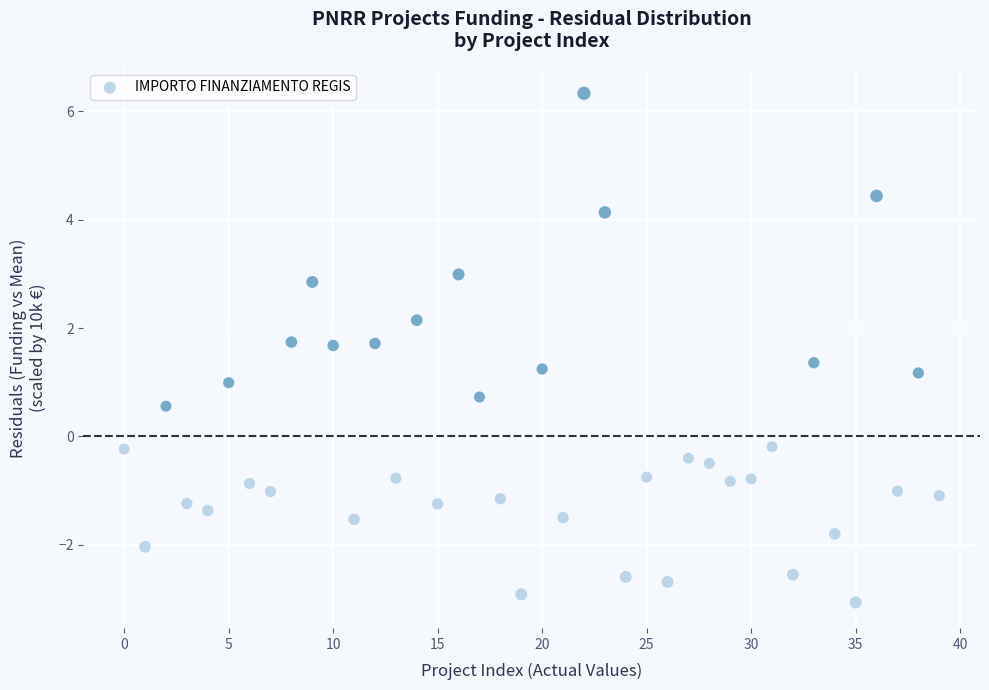

What is the range of Y values (max minus min)?

9.4